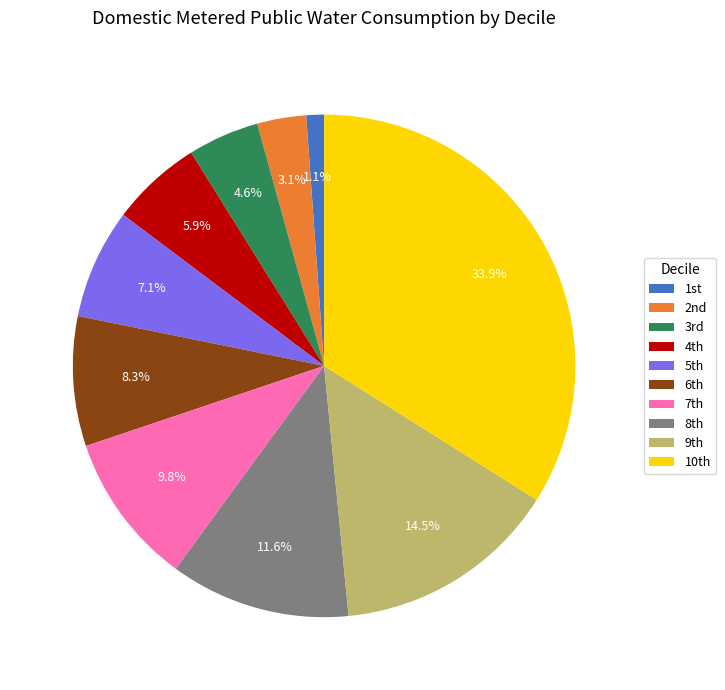

To the nearest percent, what is the average slice percentage?

10%